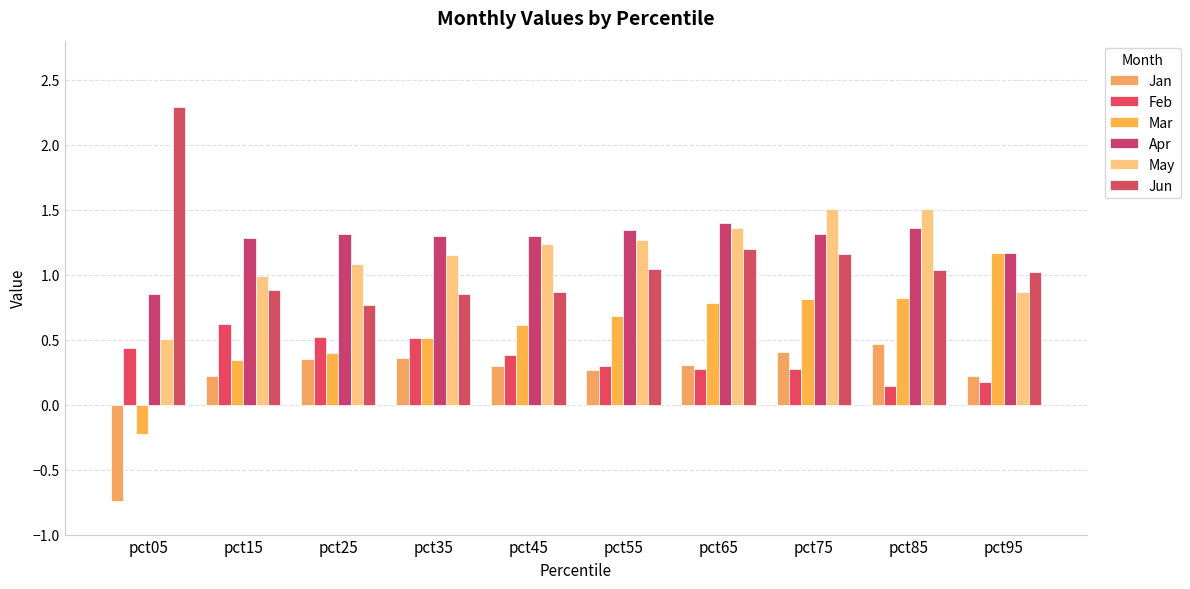

What are all the series names shown in the legend?

Jan, Feb, Mar, Apr, May, Jun